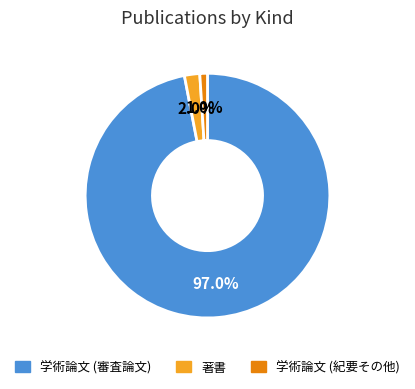

To the nearest percent, what is the average slice percentage?

33%